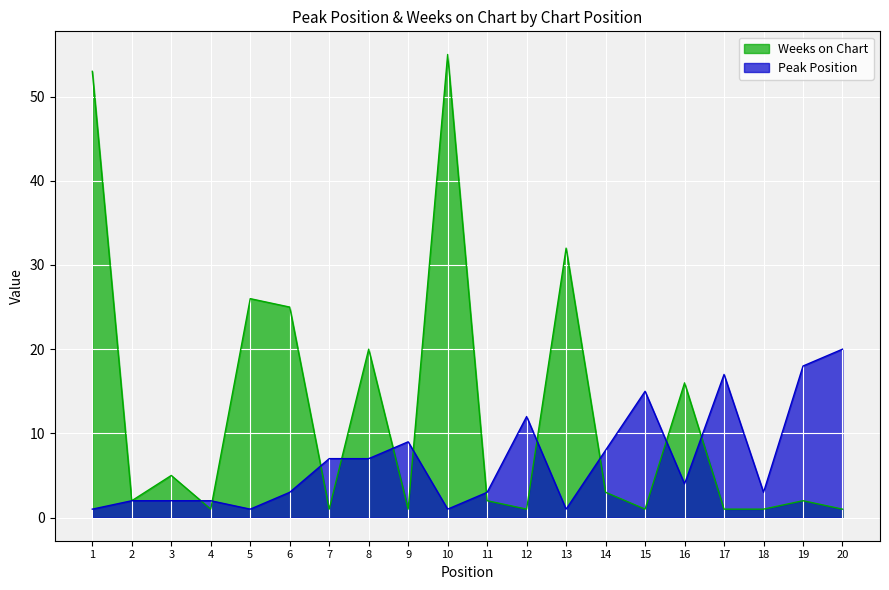

Reading left to right, list all the values displayed in this chart.

Peak Position: 1=1	2=2	3=2	4=2	5=1	6=3	7=7	8=7	9=9	10=1	11=3	12=12	13=1	14=8	15=15	16=4	17=17	18=3	19=18	20=20
Weeks on Chart: 1=53	2=2	3=5	4=1	5=26	6=25	7=1	8=20	9=1	10=55	11=2	12=1	13=32	14=3	15=1	16=16	17=1	18=1	19=2	20=1